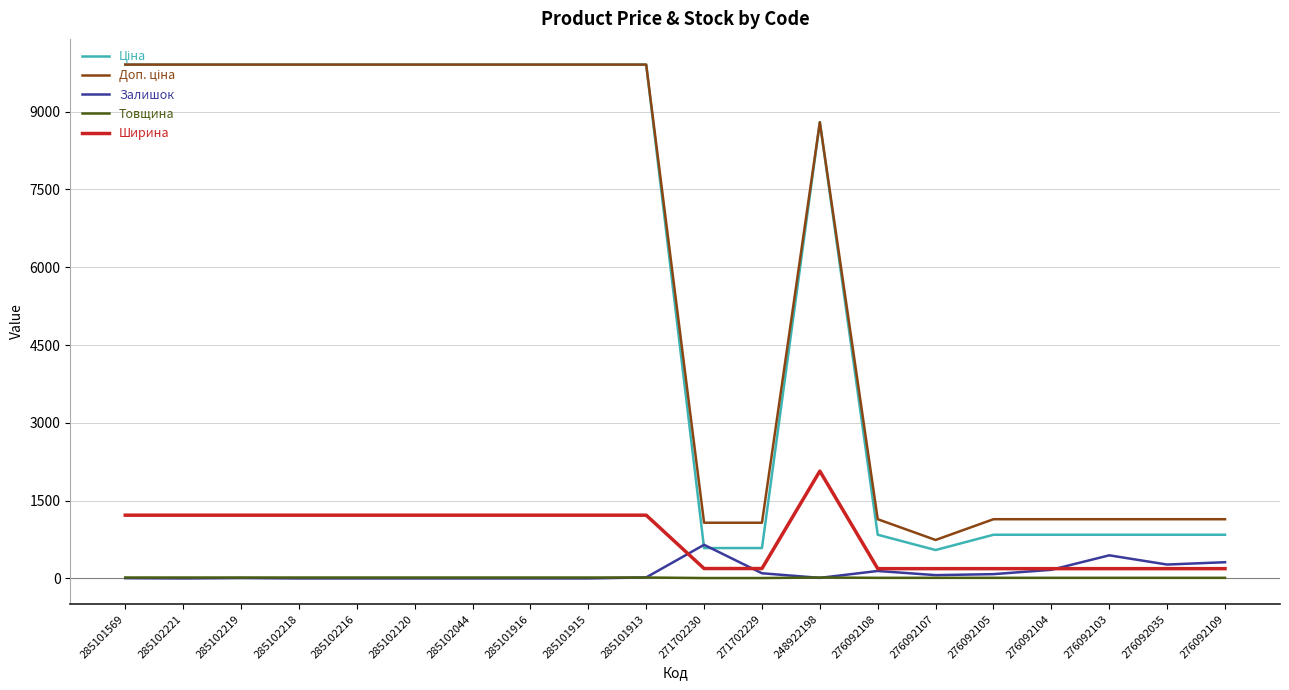

The value of Залишок at 285102044 is 0.0. True or false?

True